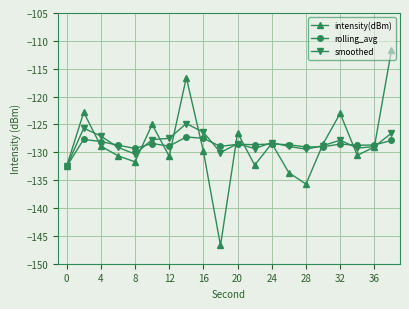

Which series has the widest spread of values?

intensity(dBm)